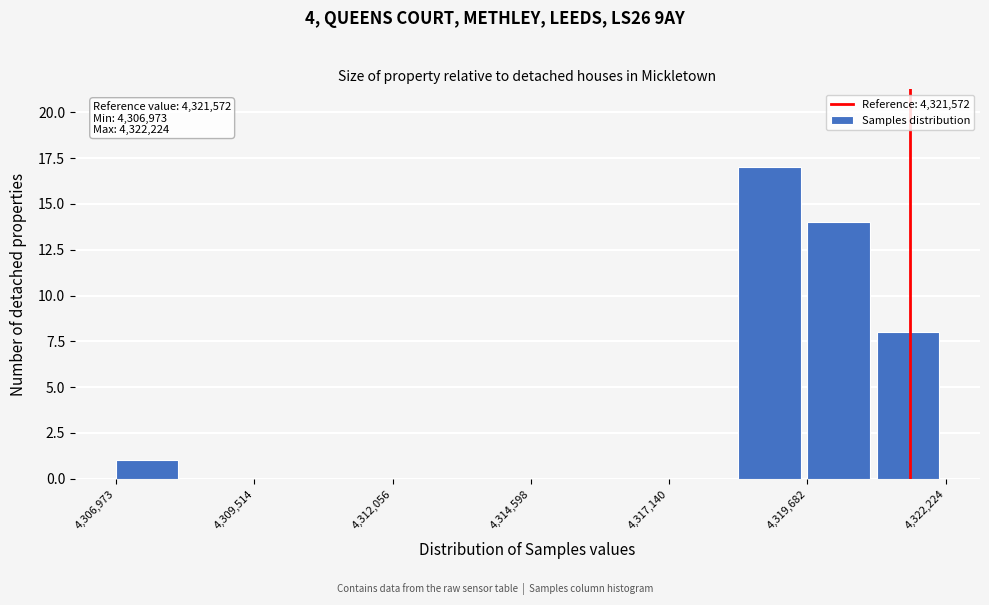

Read against the x-axis, roughly where is the centre of the tallest bar?

4319000